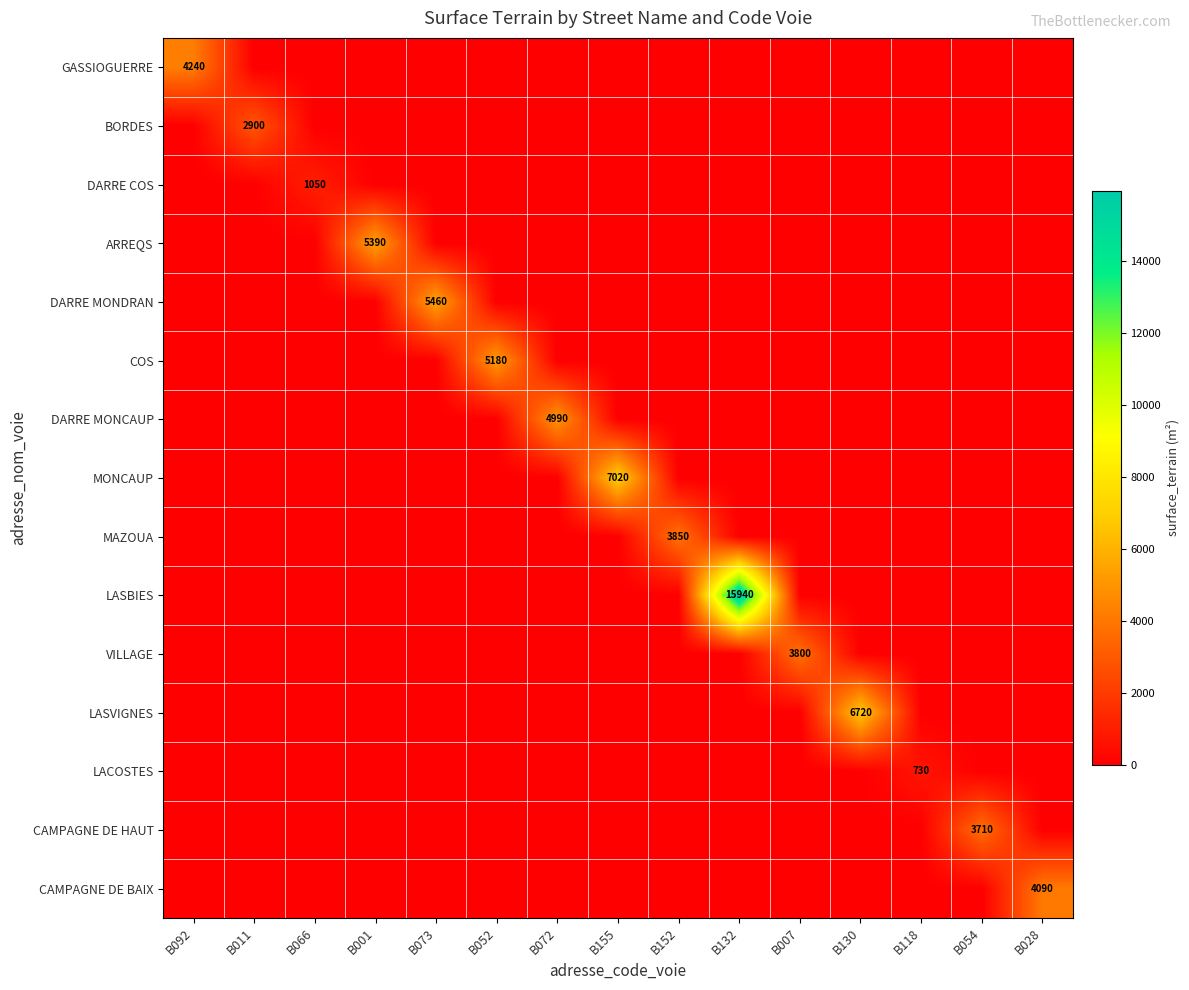

Rank the categories by DARRE MONDRAN value from highest to lowest.

B073, B092, B011, B066, B001, B052, B072, B155, B152, B132, B007, B130, B118, B054, B028